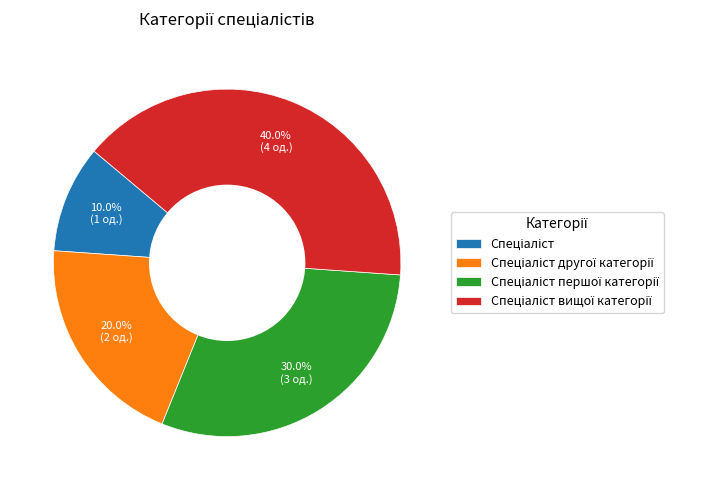

Is there a majority slice in this chart?

No